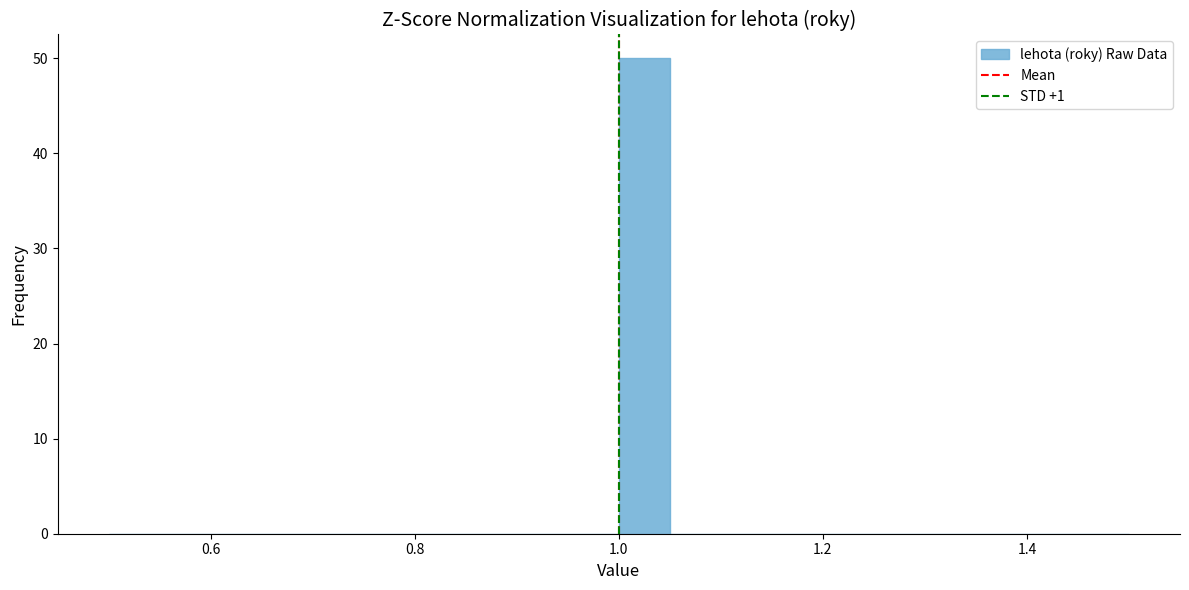

Read against the x-axis, roughly where is the centre of the tallest bar?

1.02